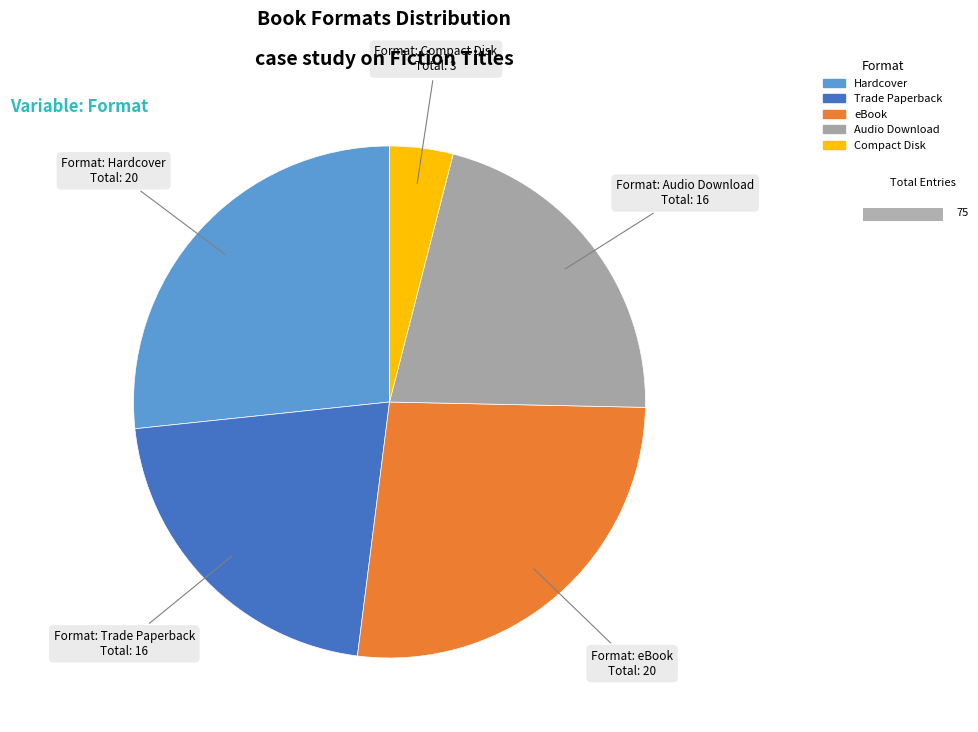

Combined, what portion of the pie is Hardcover and Compact Disk?

30.7%